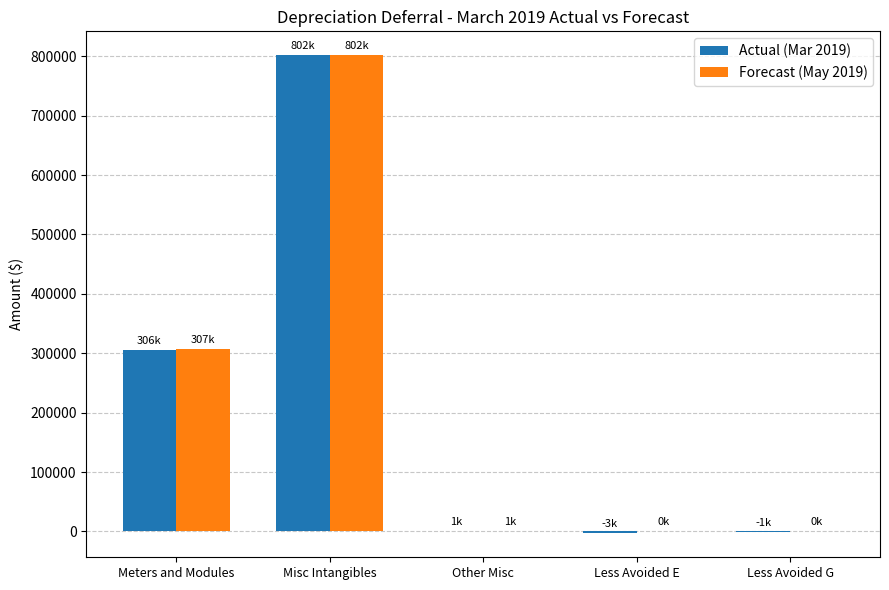

What is the greatest value displayed?

801754.5